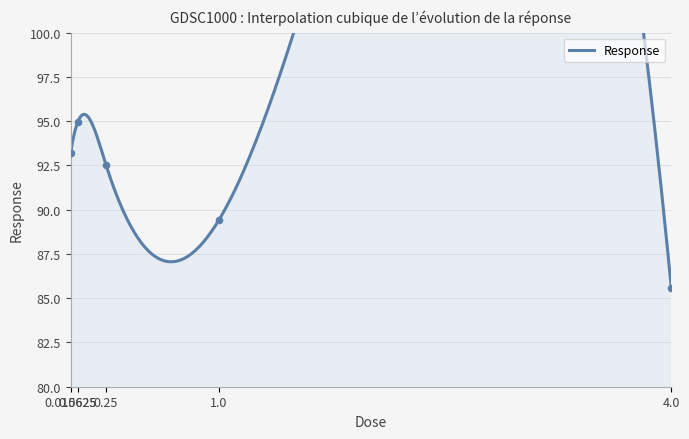

What is the change in value from 0.25 to 4.0?

-7.0